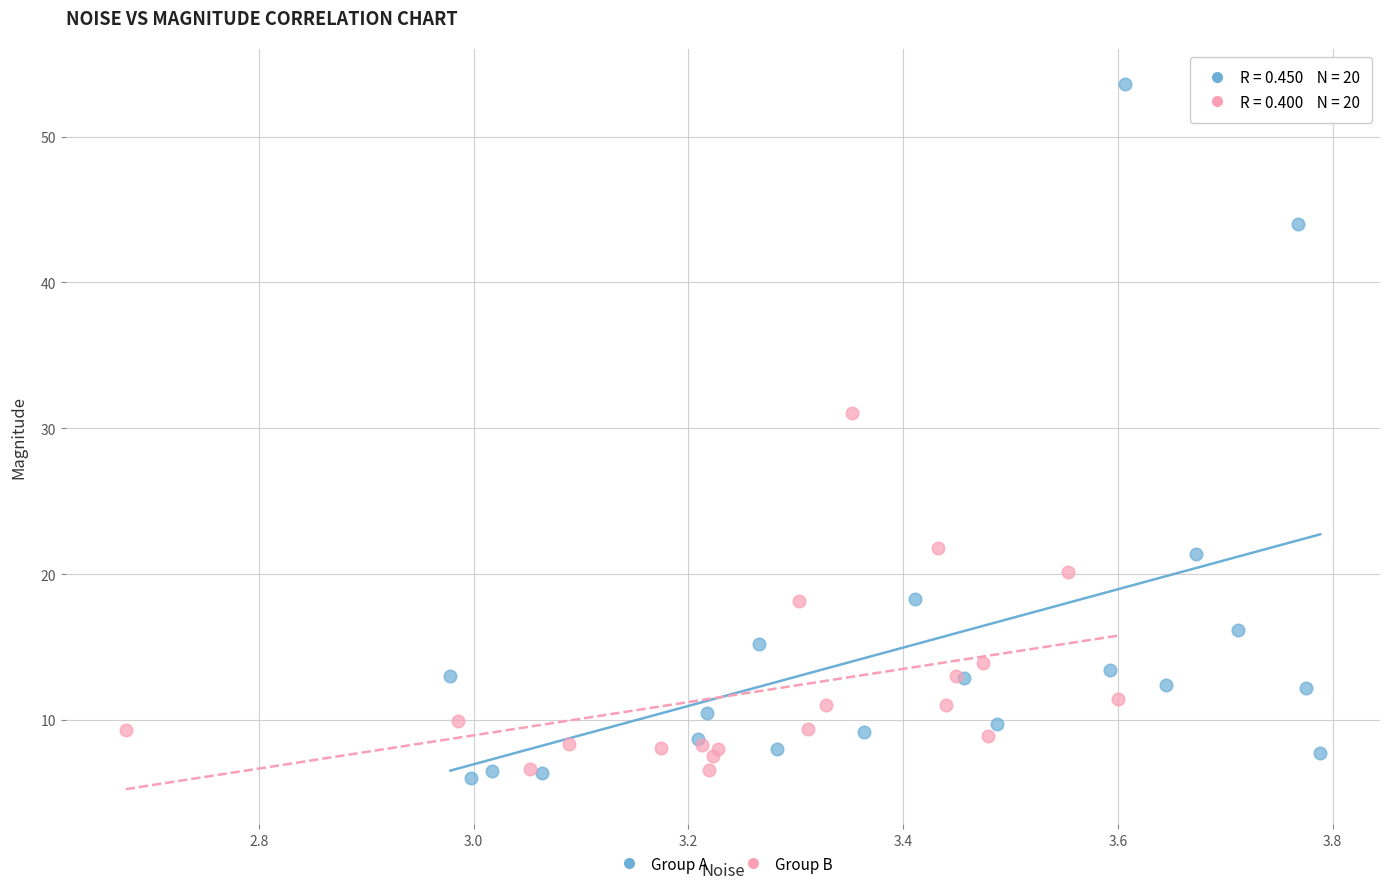

Which series has the widest spread of Y values?

Group A